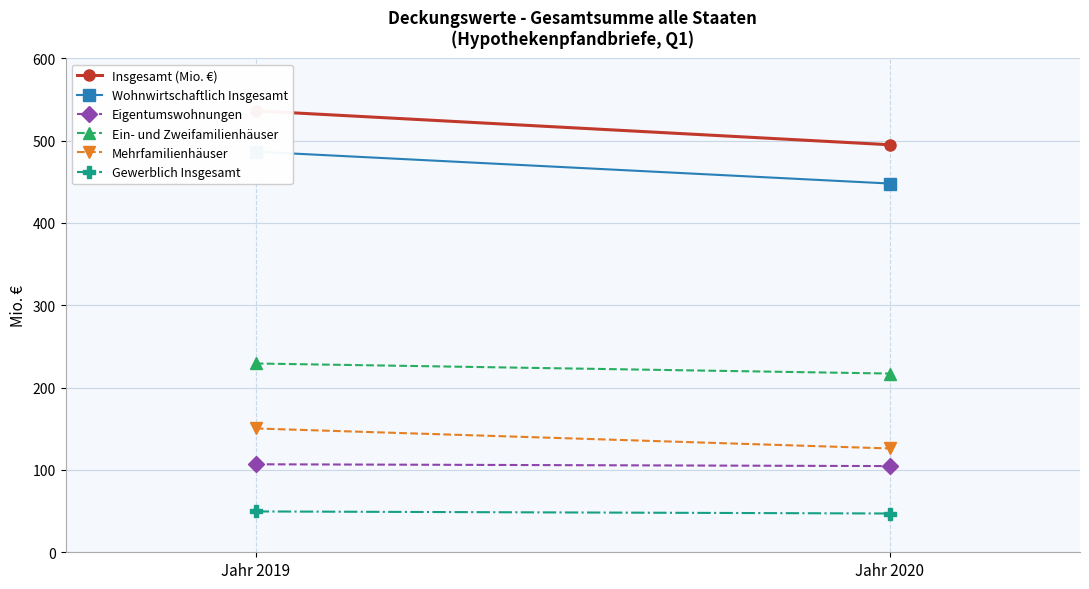

How many lines are shown in the chart?

6